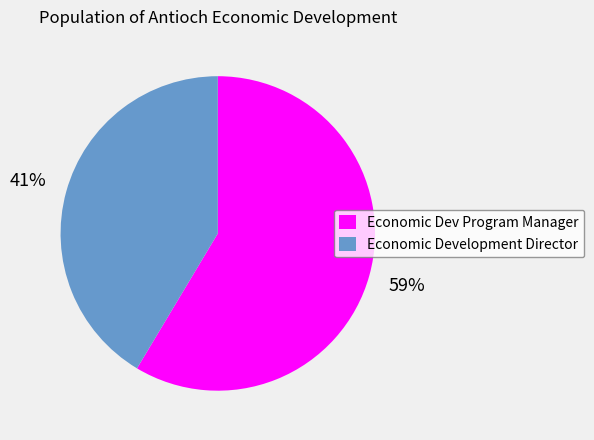

Rank the categories by value from highest to lowest.

Economic Dev Program Manager, Economic Development Director